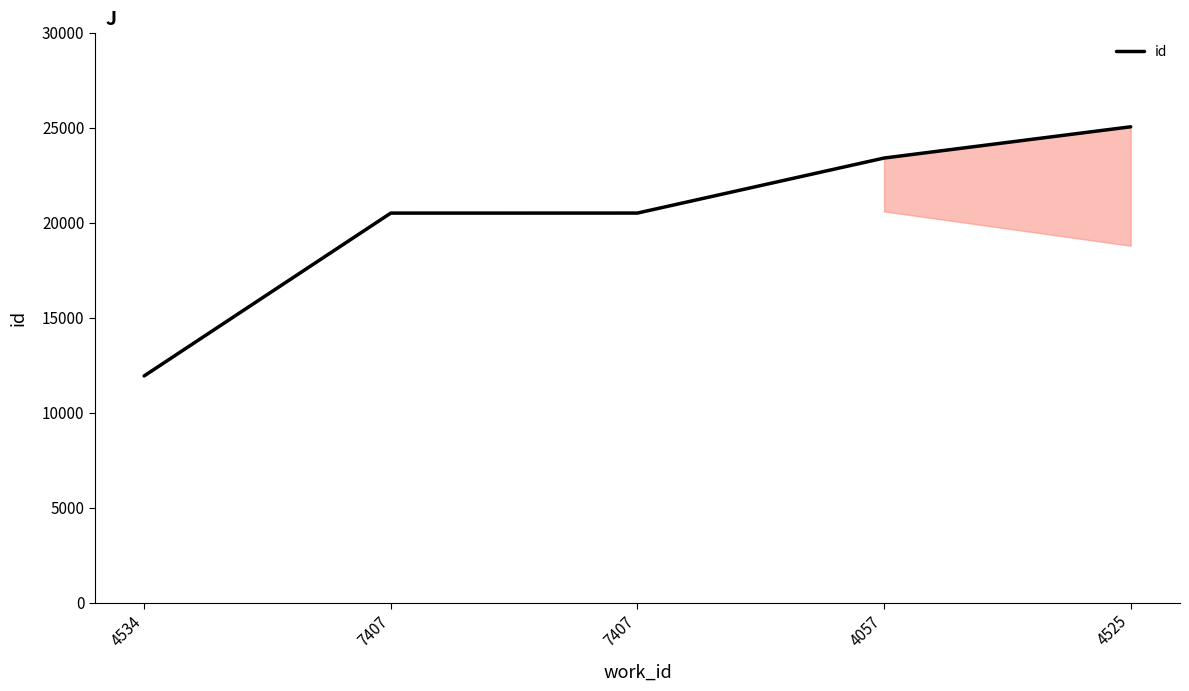

What is the minimum value shown in the chart?

11930